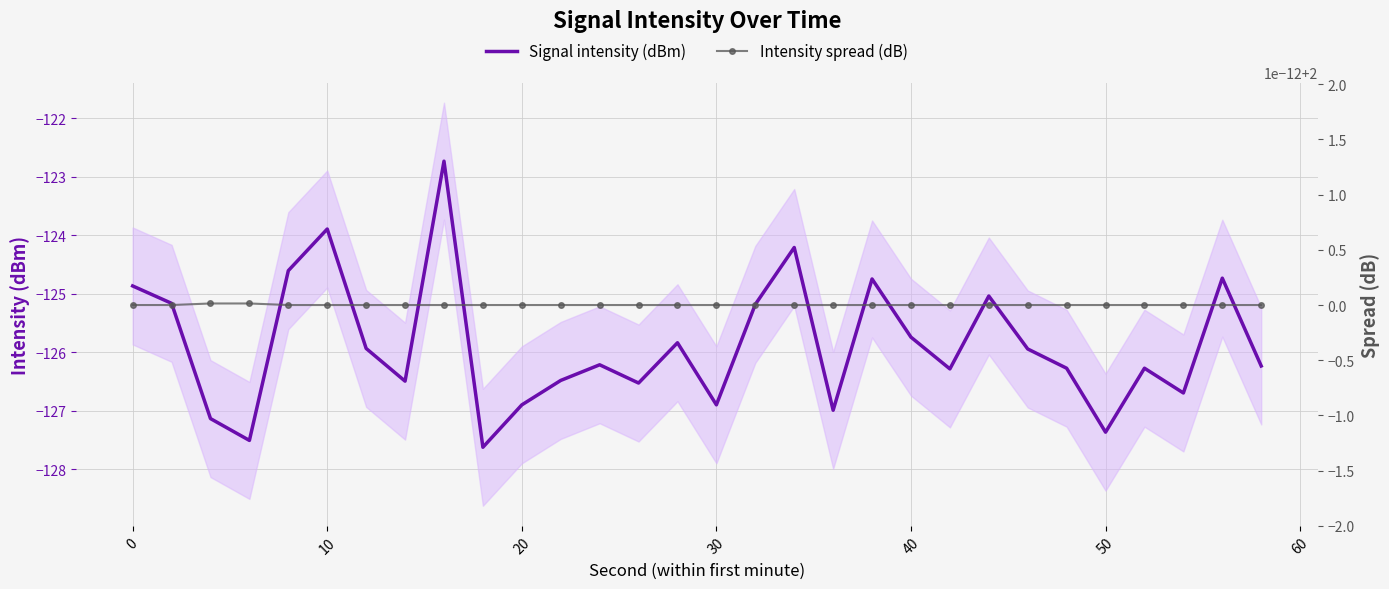

What is the highest value of the Signal intensity (dBm) series?

-122.7